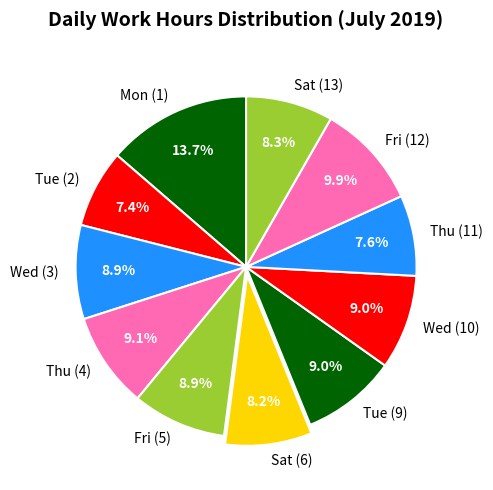

Combined, what portion of the pie is Fri (5) and Mon (1)?

22.6%